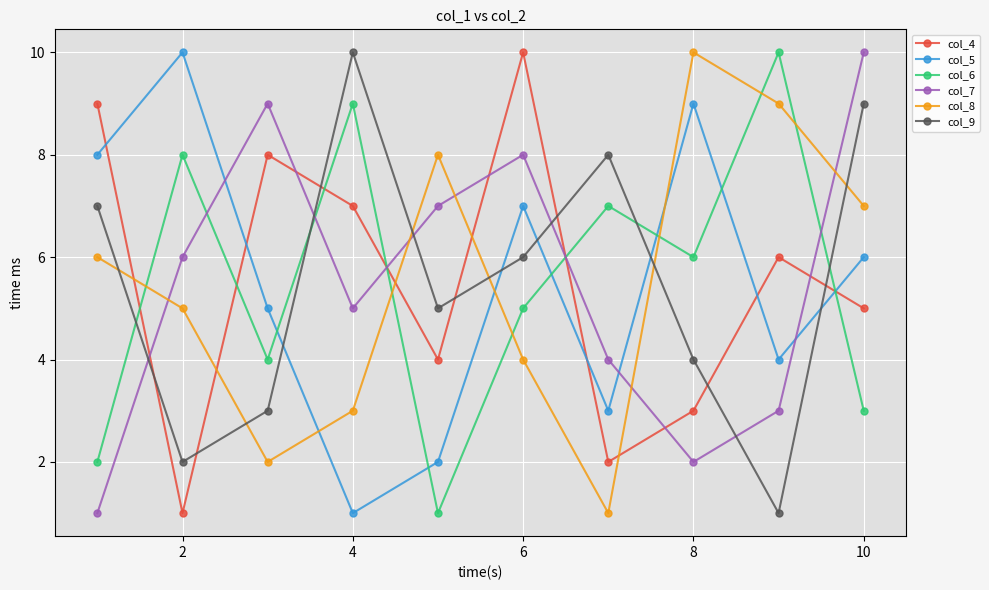

True or false: col_8 has more than 2 interior local peaks.

False